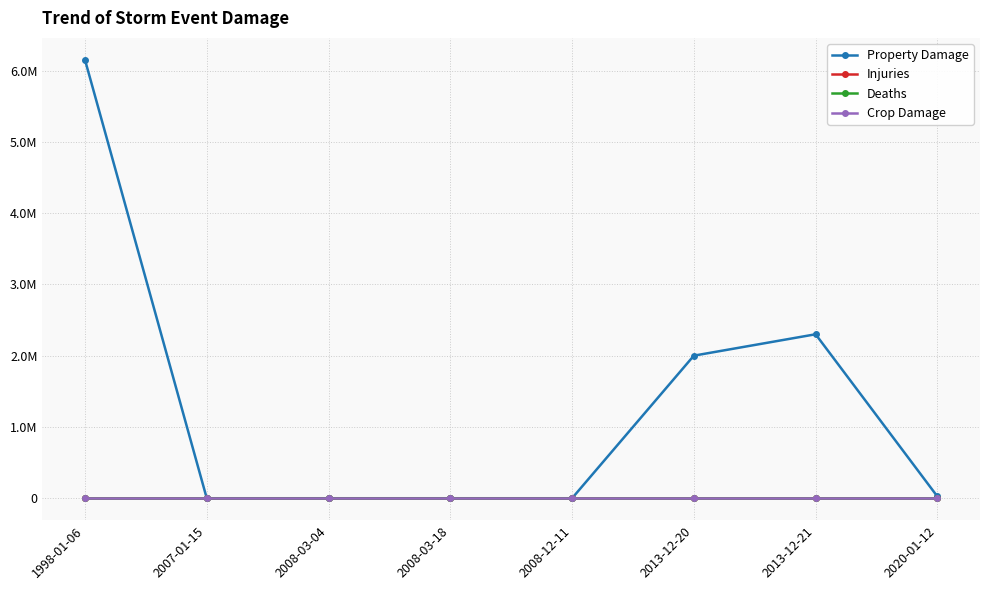

True or false: Injuries and Deaths intersect in this chart.

False